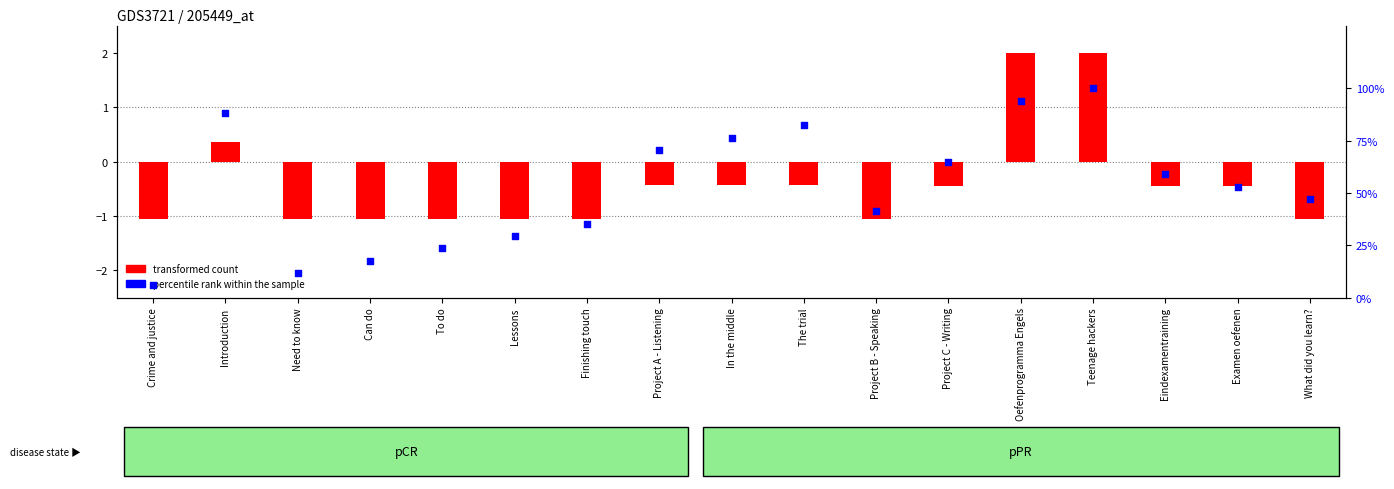

Is the value of percentile rank within the sample at Teenage hackers greater than the value of transformed count at Finishing touch?

Yes